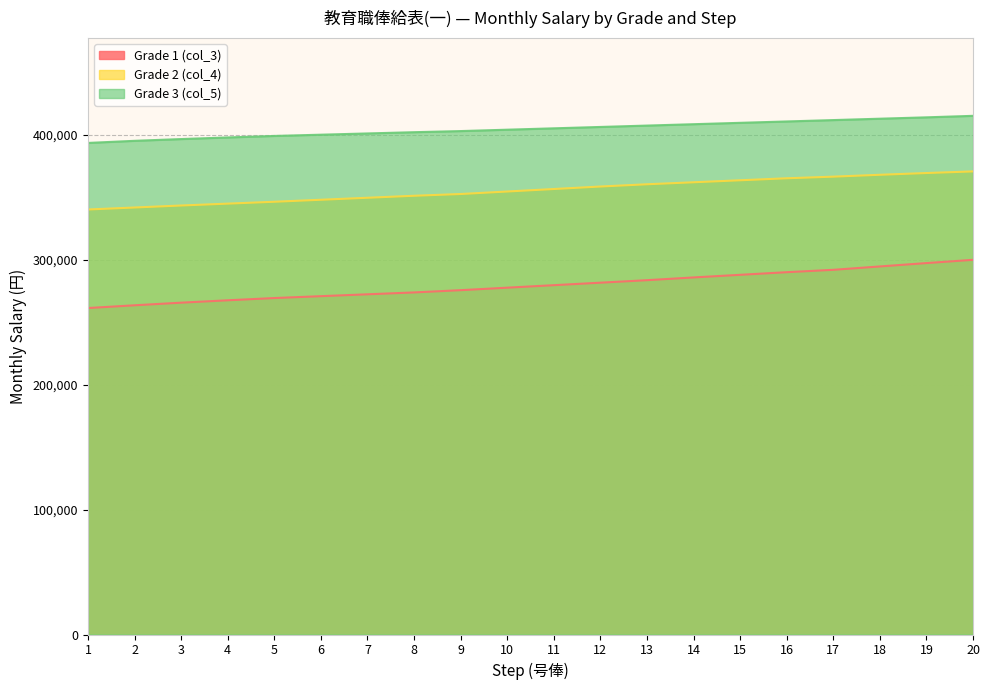

Reading right to left, what are all the values shown in this chart?

Grade 1 (col_3): 300000	297400	294700	292000	290100	288000	285900	283700	281700	279700	277700	275700	273900	272400	270900	269400	267600	265700	263600	261400
Grade 2 (col_4): 370800	369500	368100	366600	365300	363700	362100	360500	358700	356700	354700	352700	351300	349700	348100	346500	345000	343500	341900	340300
Grade 3 (col_5): 415300	414100	413000	411900	410800	409700	408600	407500	406400	405300	404200	403100	402200	401200	400200	399200	398000	396700	395300	393600